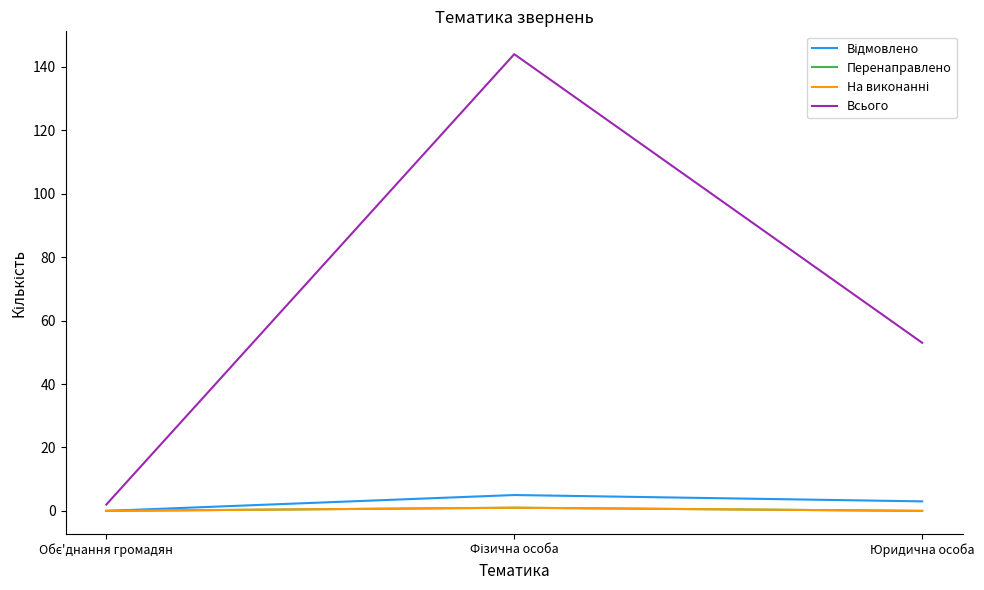

What is the total value across all series at Фізична особа?

151